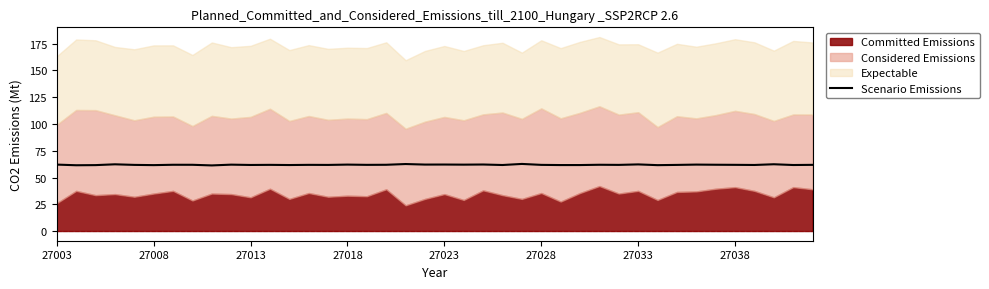

True or false: Scenario Emissions has a value of 100.1 at 27023.

False